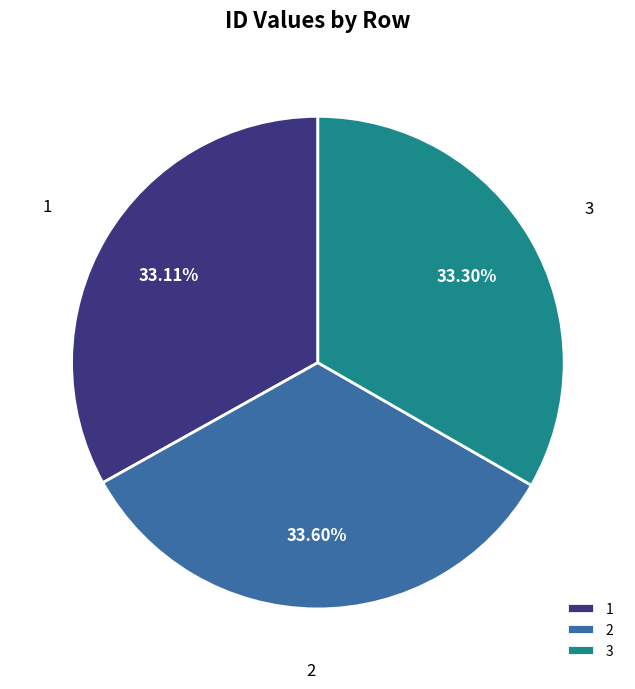

Does 1 account for over 50% of the chart?

No